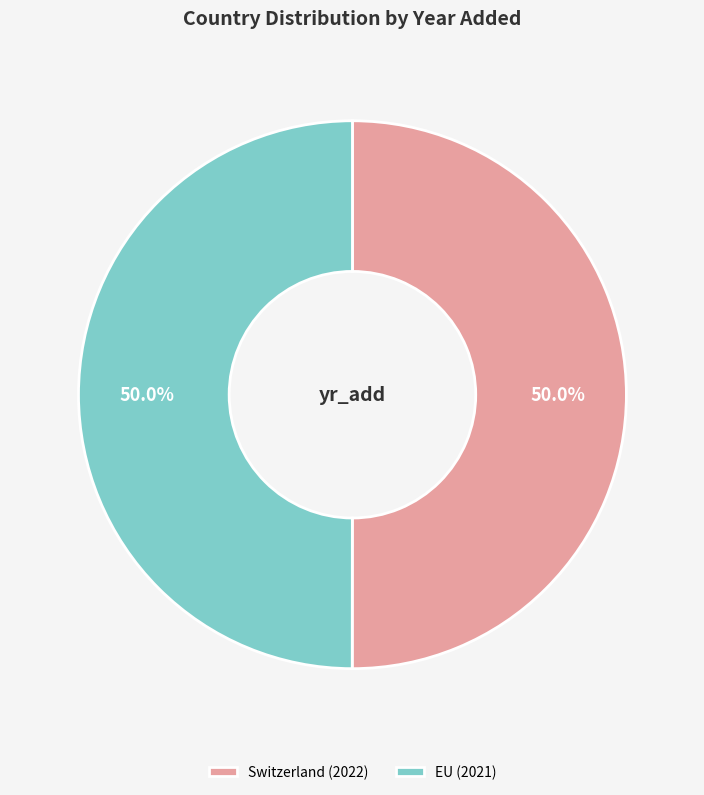

What is the ratio of the value at EU (2021) to the value at Switzerland (2022)?

1.0